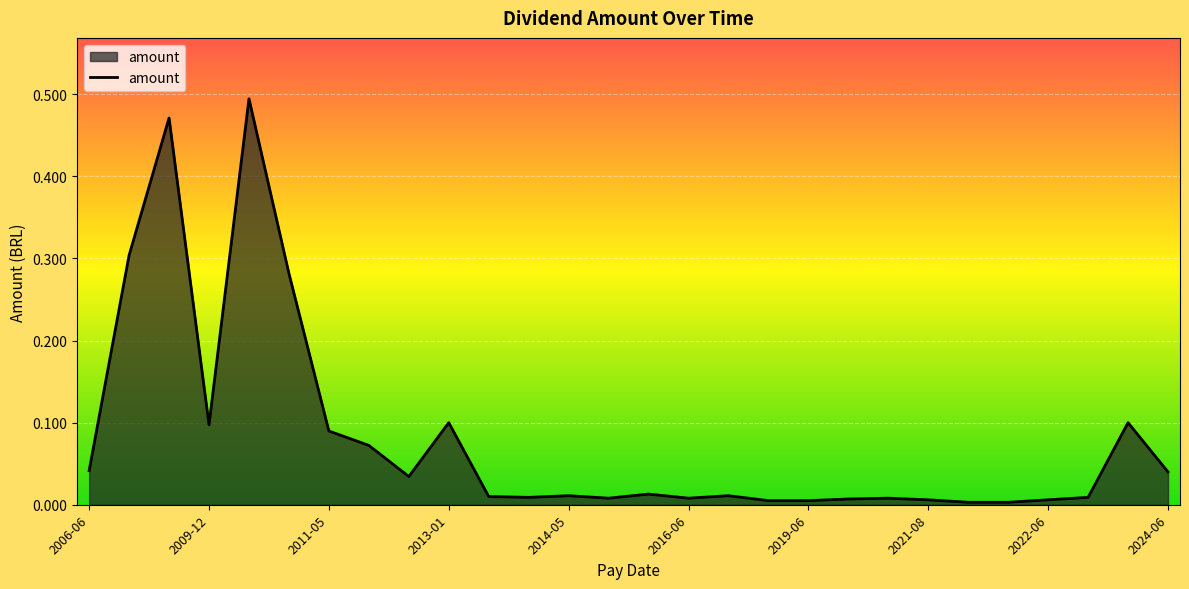

Is this an area chart (filled region under the line)?

Yes